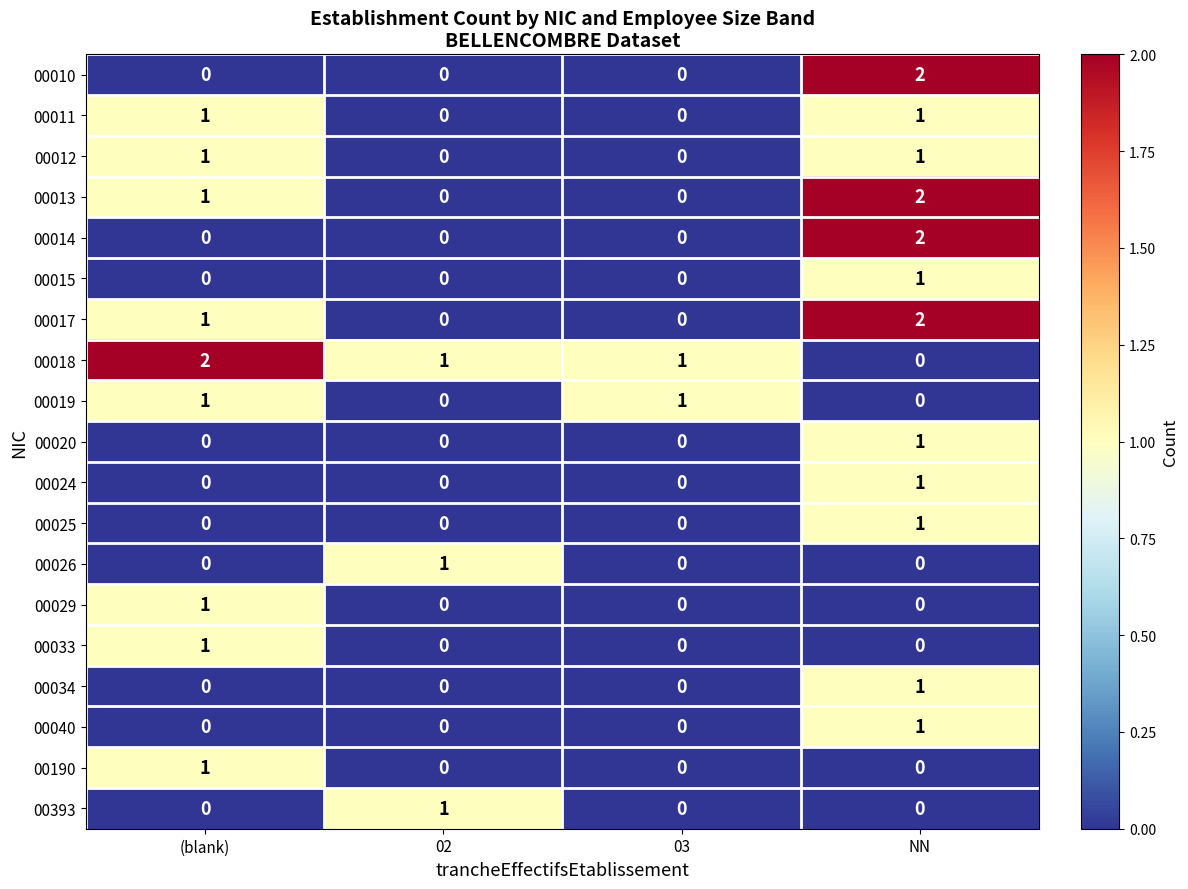

How many 00010 values are between 0 and 2?

4